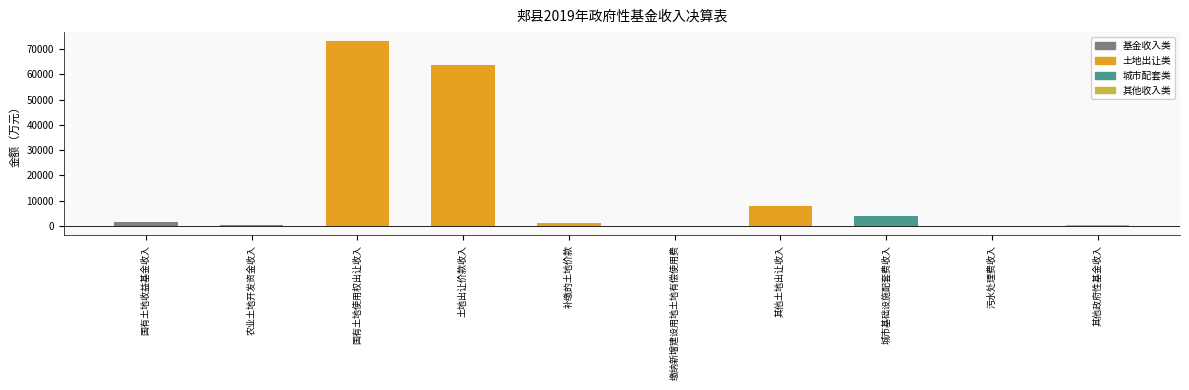

What is the maximum value shown in the chart?

72980